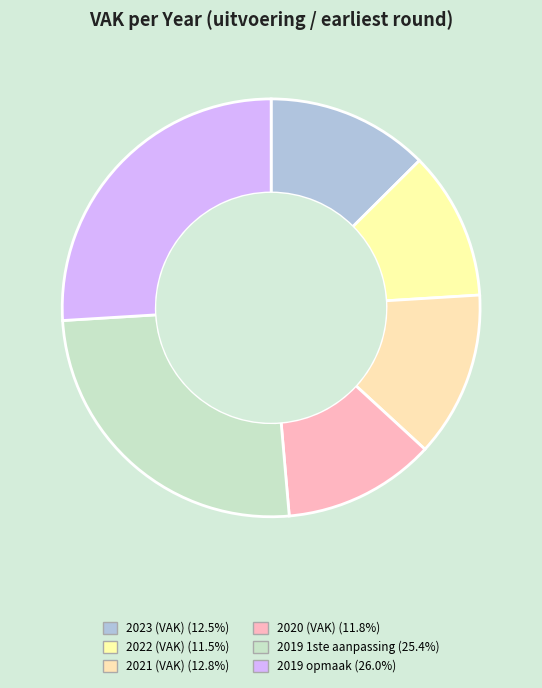

To the nearest percent, what is the difference between the largest and smallest slice percentages?

14%